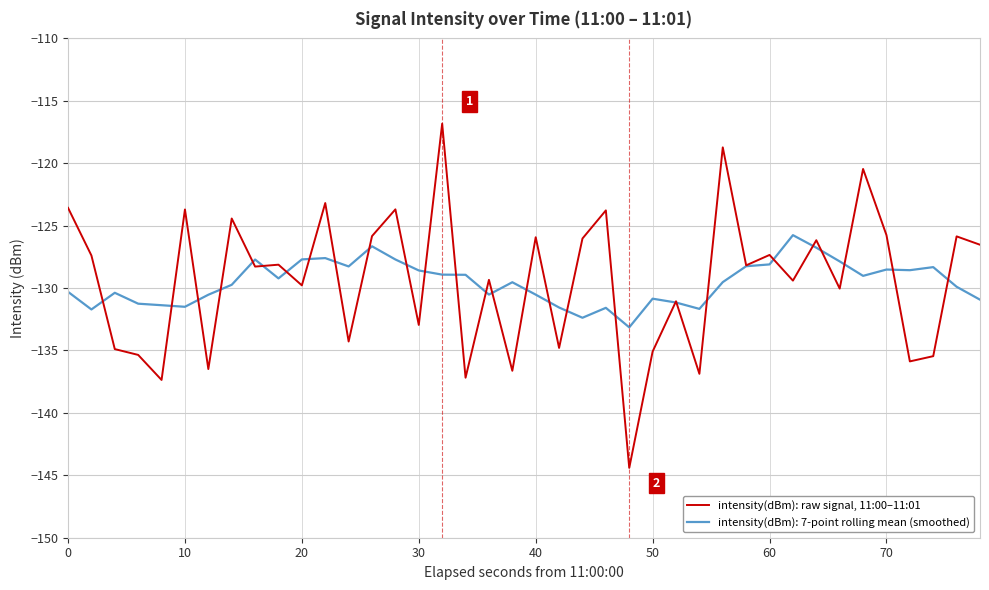

How many lines are shown in the chart?

2